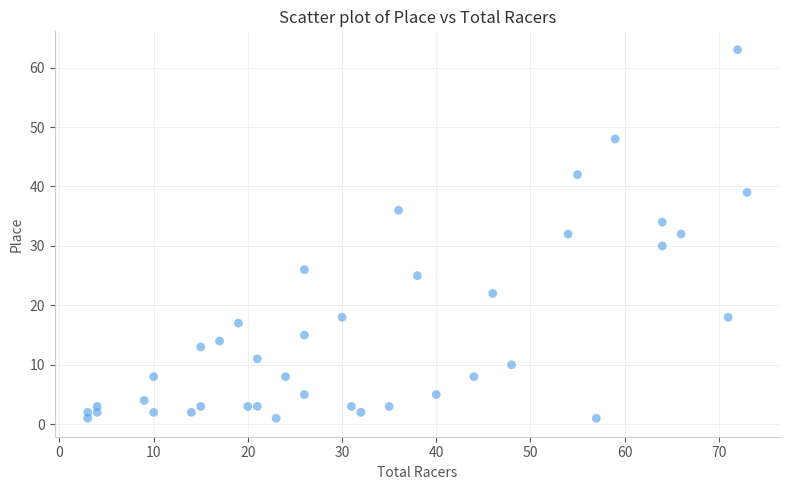

What is the range of X values (max minus min)?

70